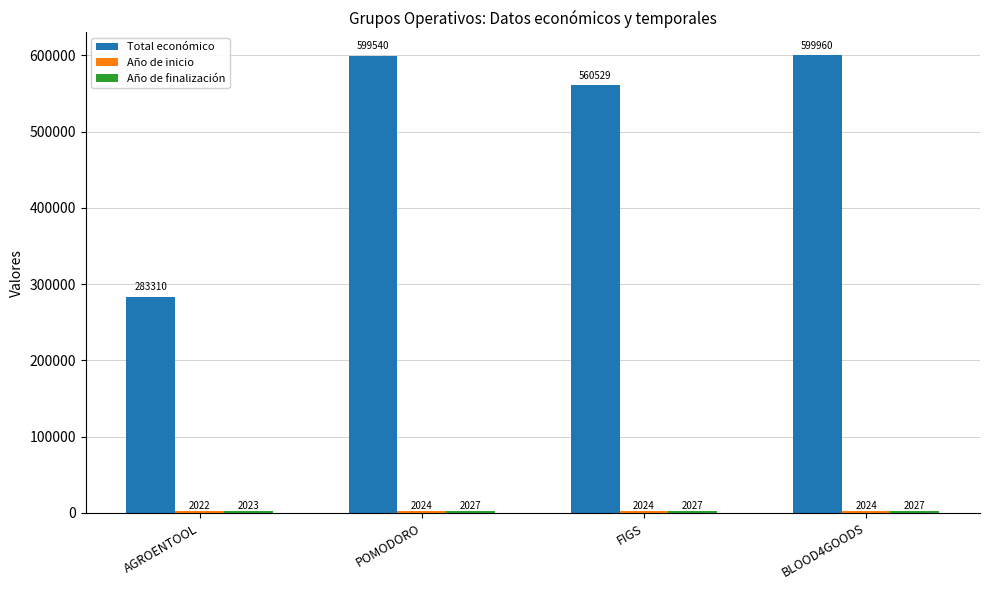

How many bars are there in each group?

3